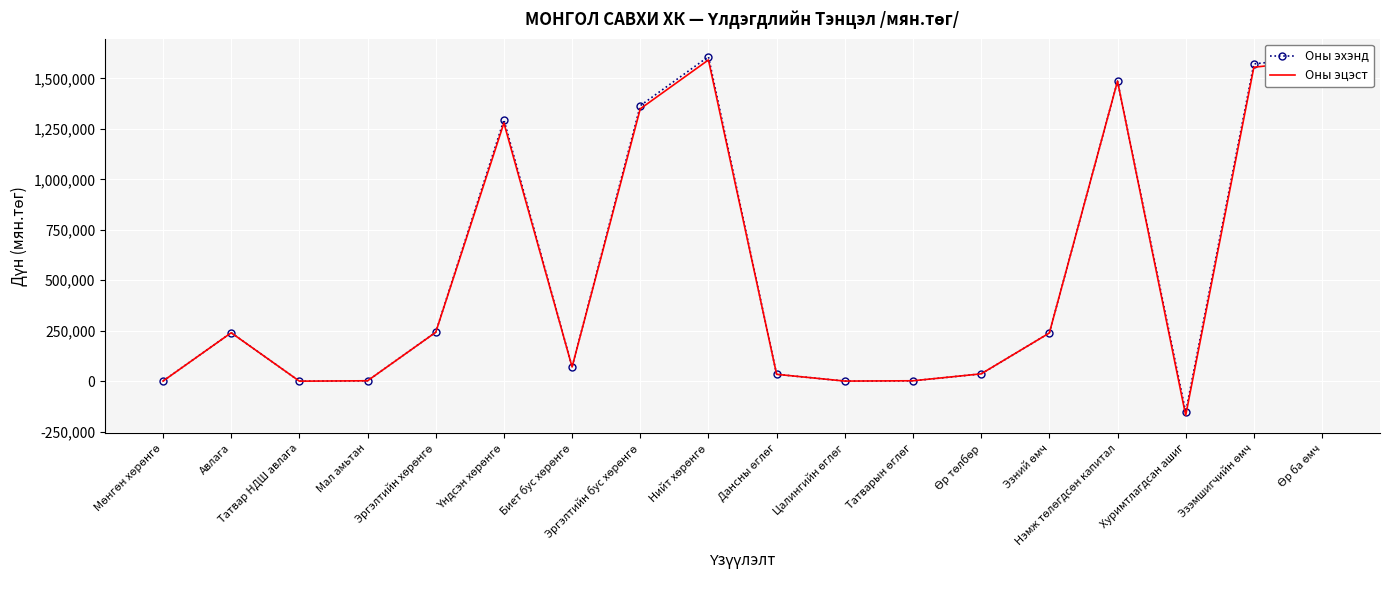

Which label corresponds to the smallest value in the chart?

Хуримтлагдсан ашиг